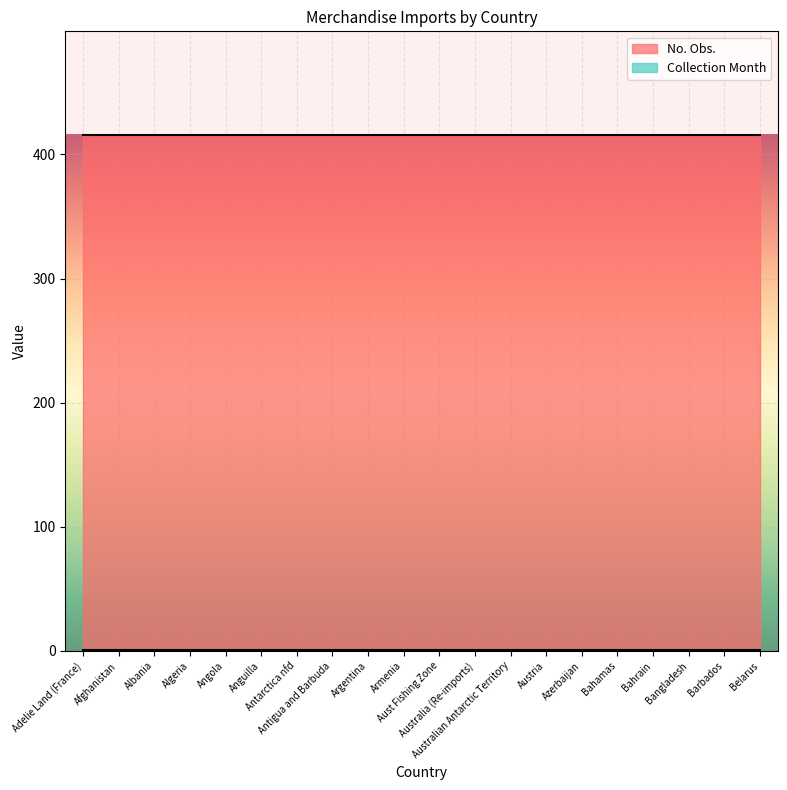

True or false: No. Obs. and Collection Month cross at least once.

False